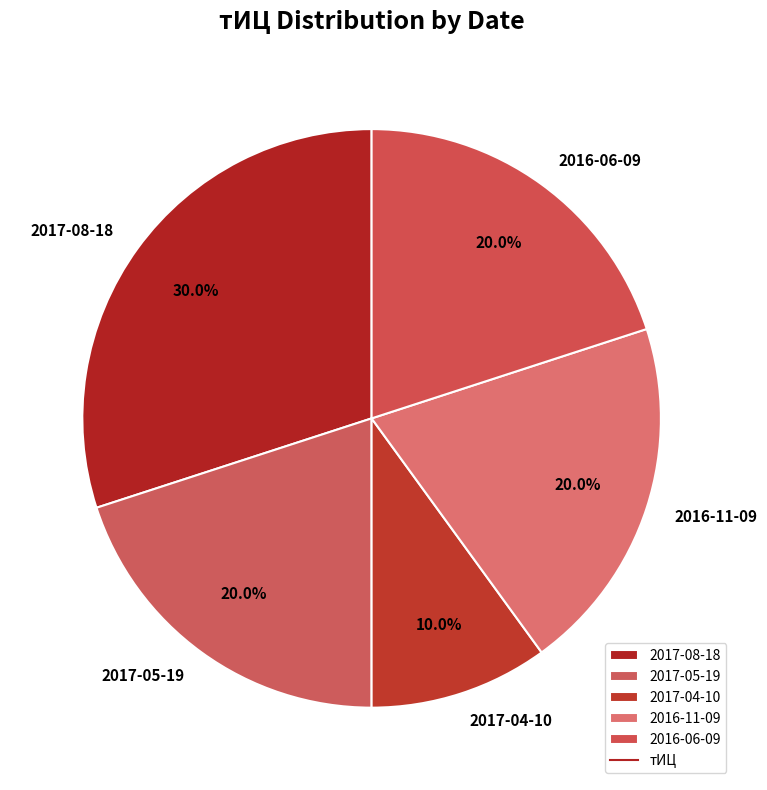

What is the total percentage of 2017-04-10 and 2016-11-09?

30.0%